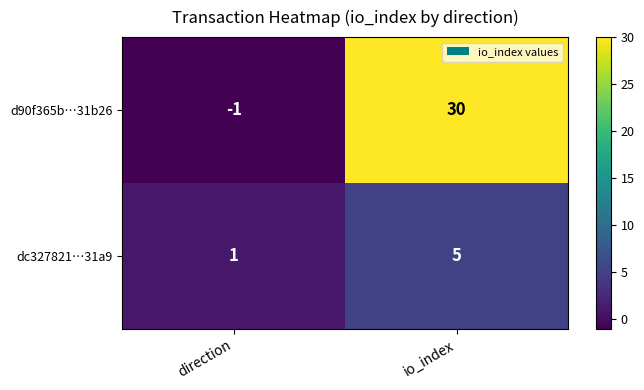

What is the sum of all dc327821…31a9 values?

6